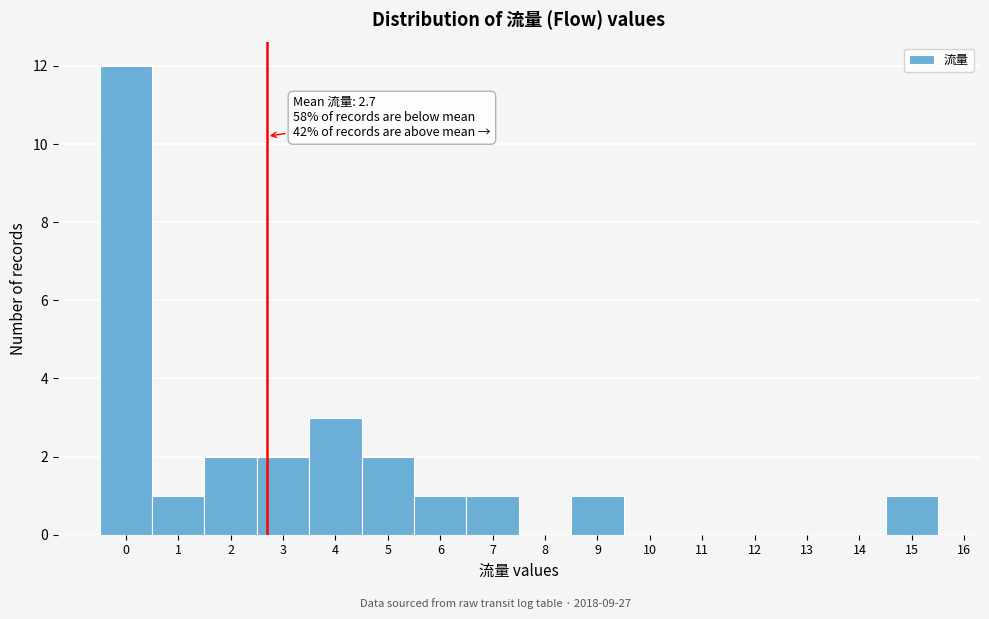

Over which range of the x-axis is the bar tallest?

-0.5 to 0.5